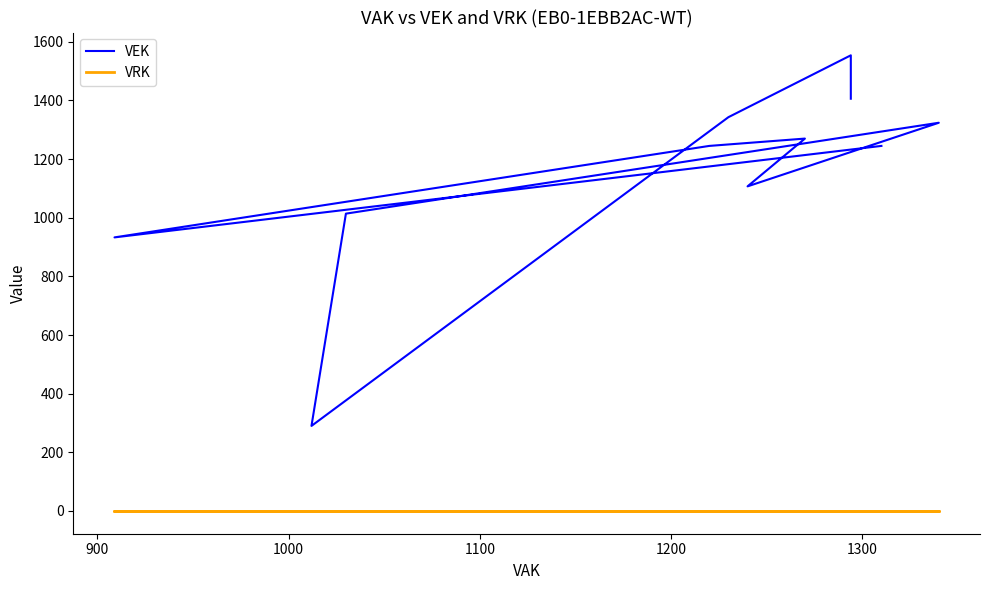

How many lines are shown in the chart?

2